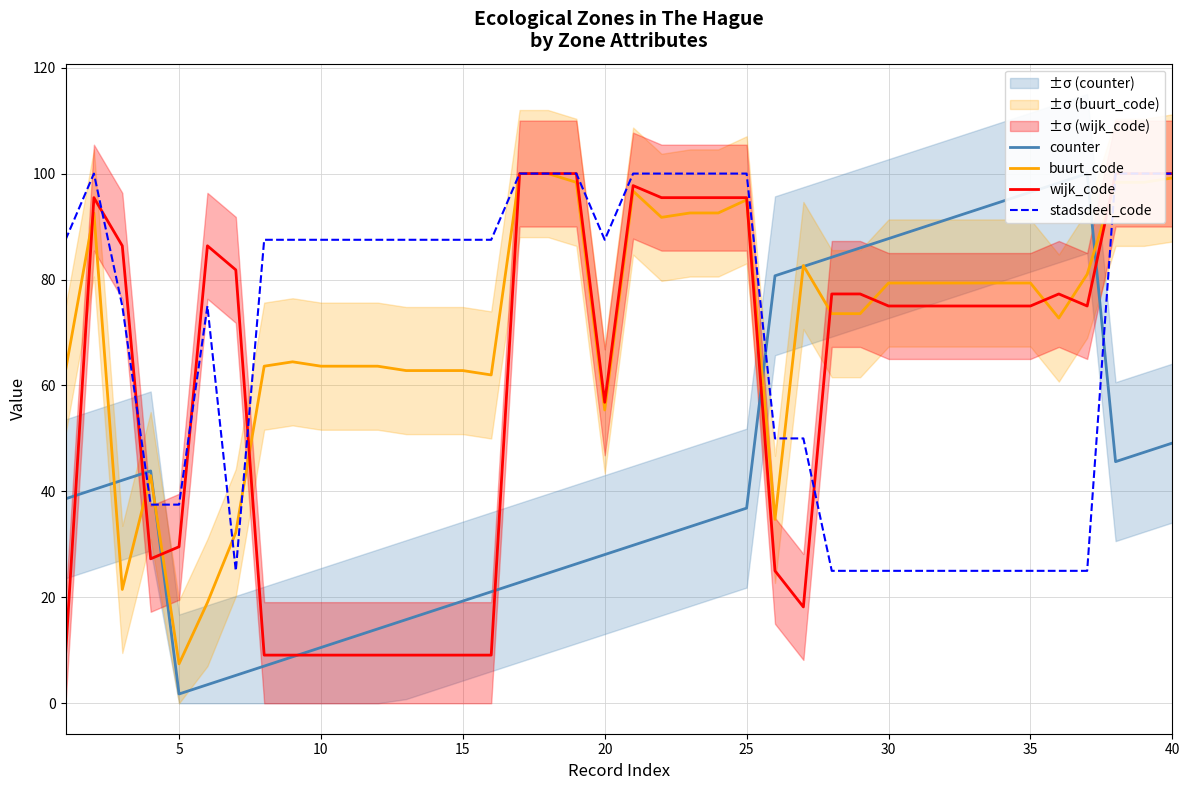

The value of buurt_code at 10 is 63.6. True or false?

True